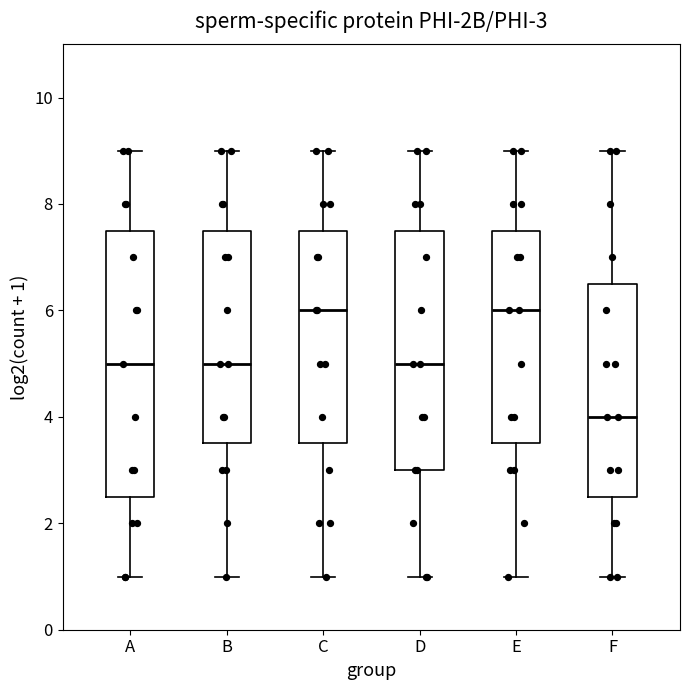

Which box has the lowest median line?

F